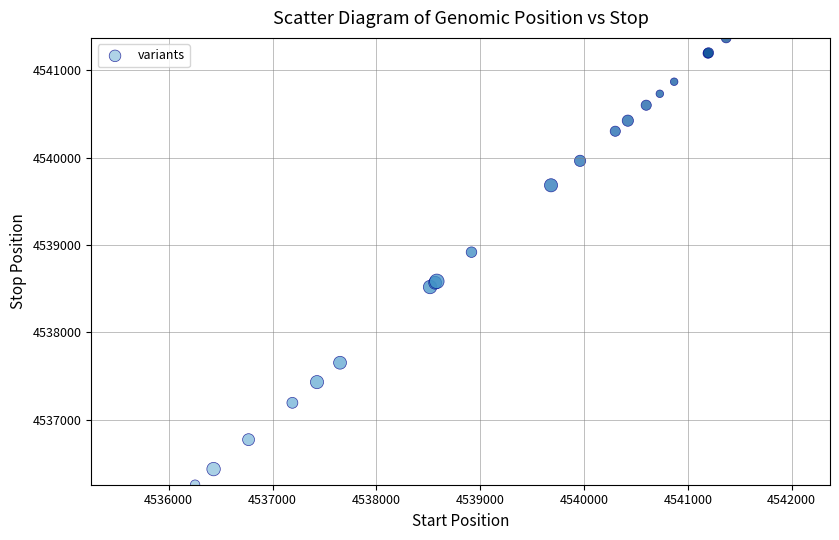

What Y value in the scatter plot is closest to 4538812?

4538917